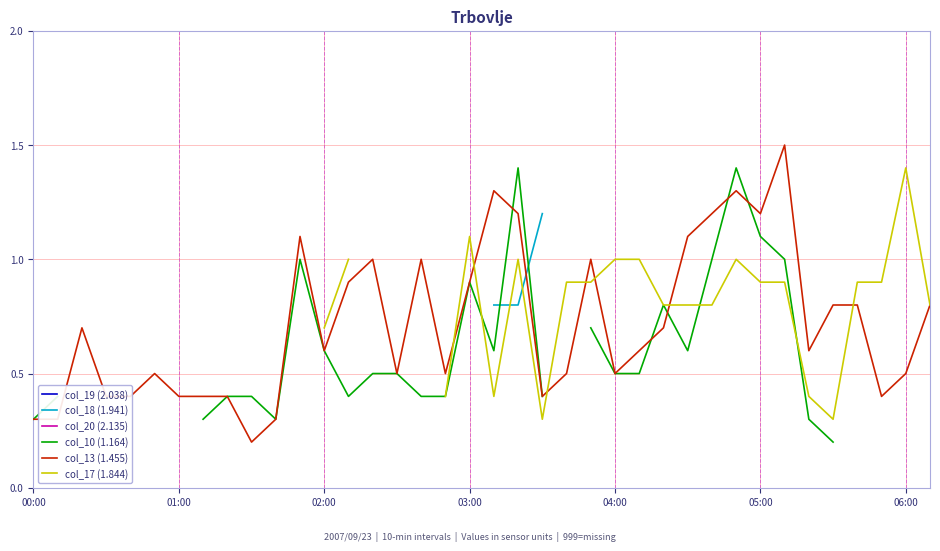

What is the highest value of the col_10 (1.164) series?

1.4